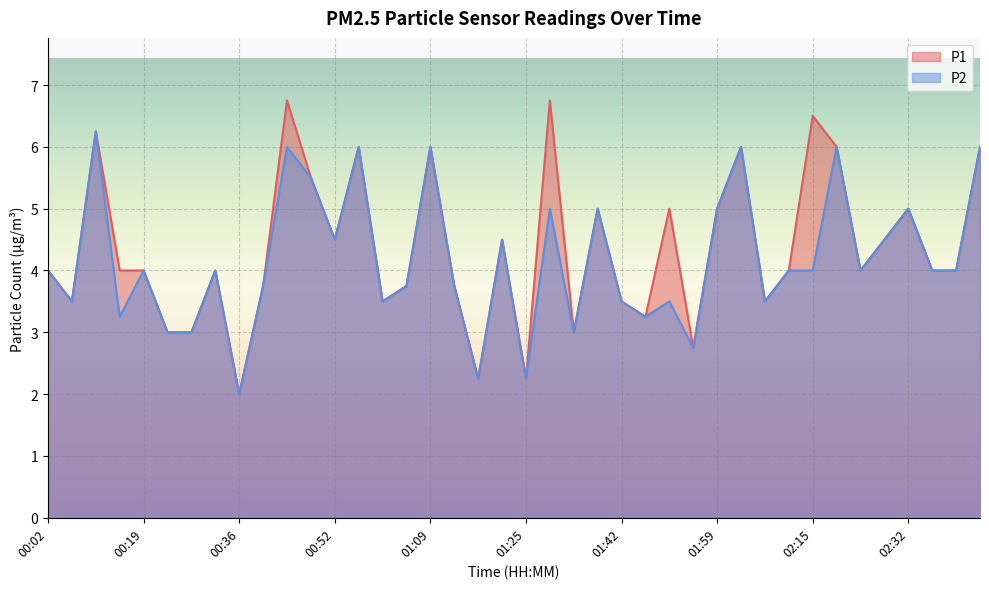

At how many categories does at least one series exceed 3?

33